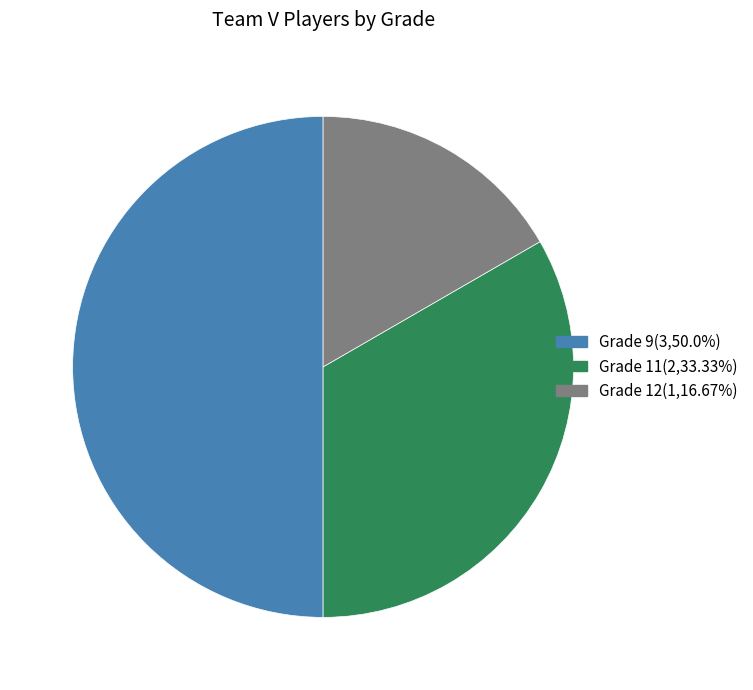

What is the ratio of the value at Grade 12(1,16.67%) to the value at Grade 9(3,50.0%)?

0.3